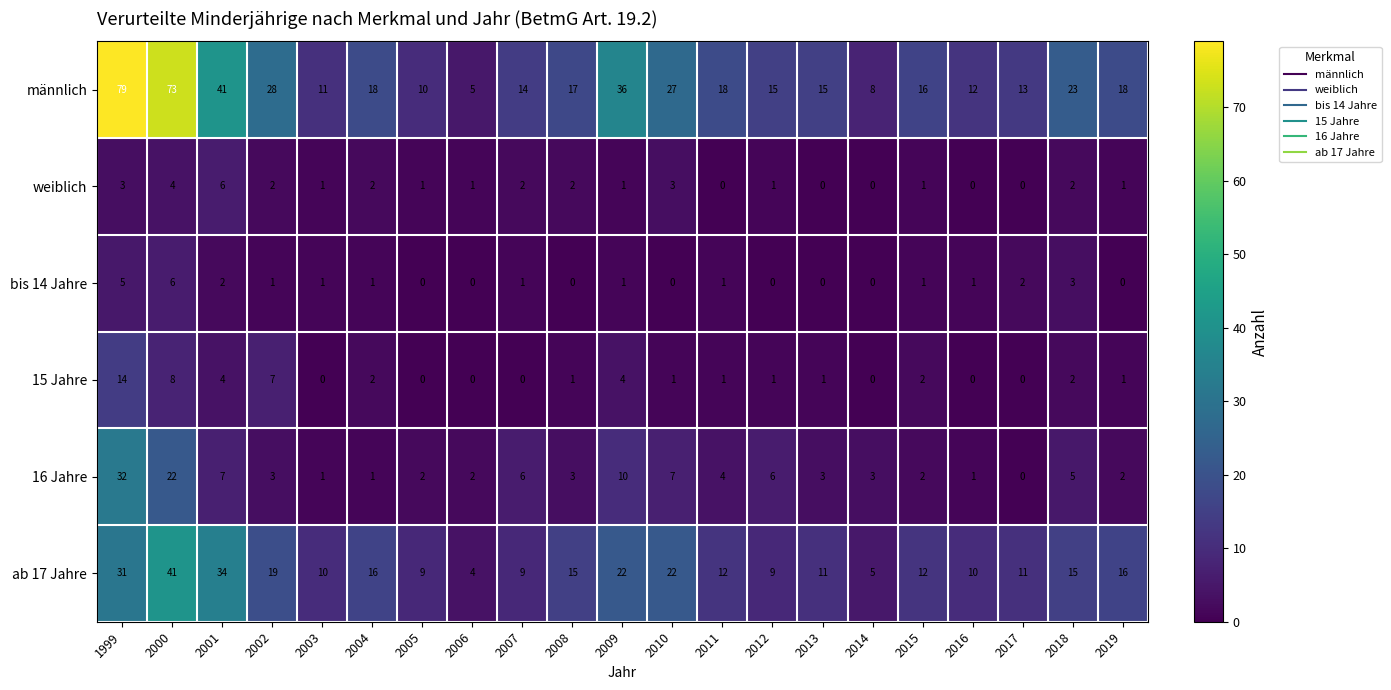

How many data points does each series have?

21